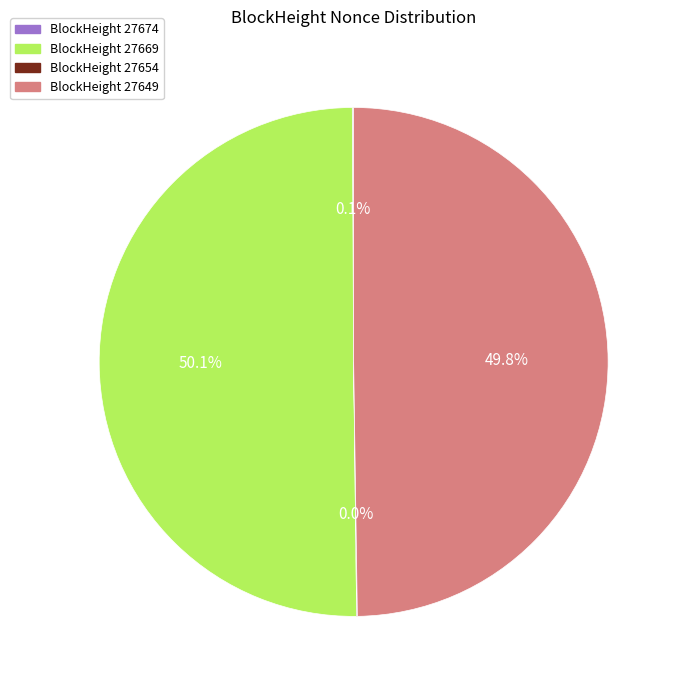

What is the majority slice?

27669